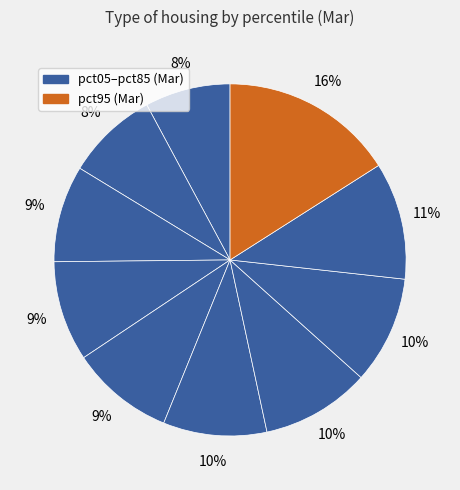

How many segments does this pie chart have?

10